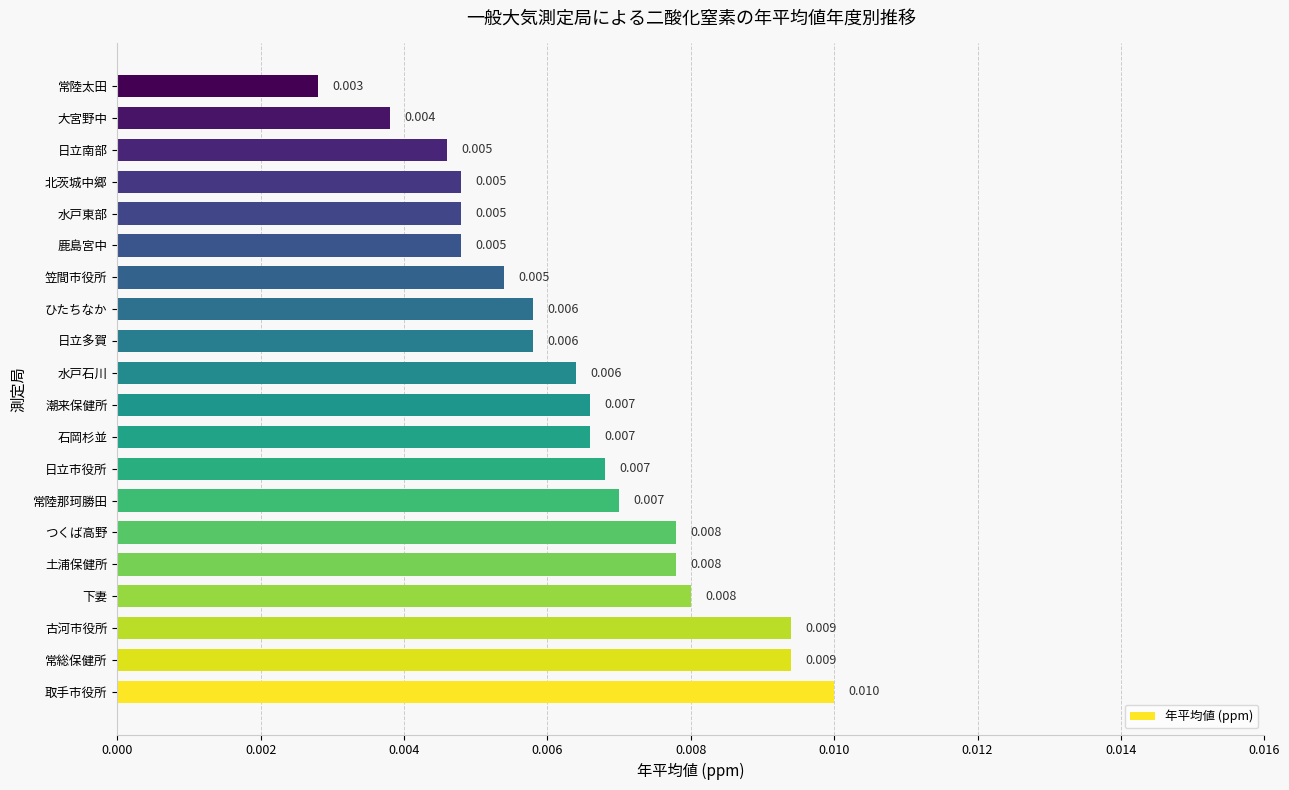

Between ひたちなか and 潮来保健所, which is larger?

潮来保健所